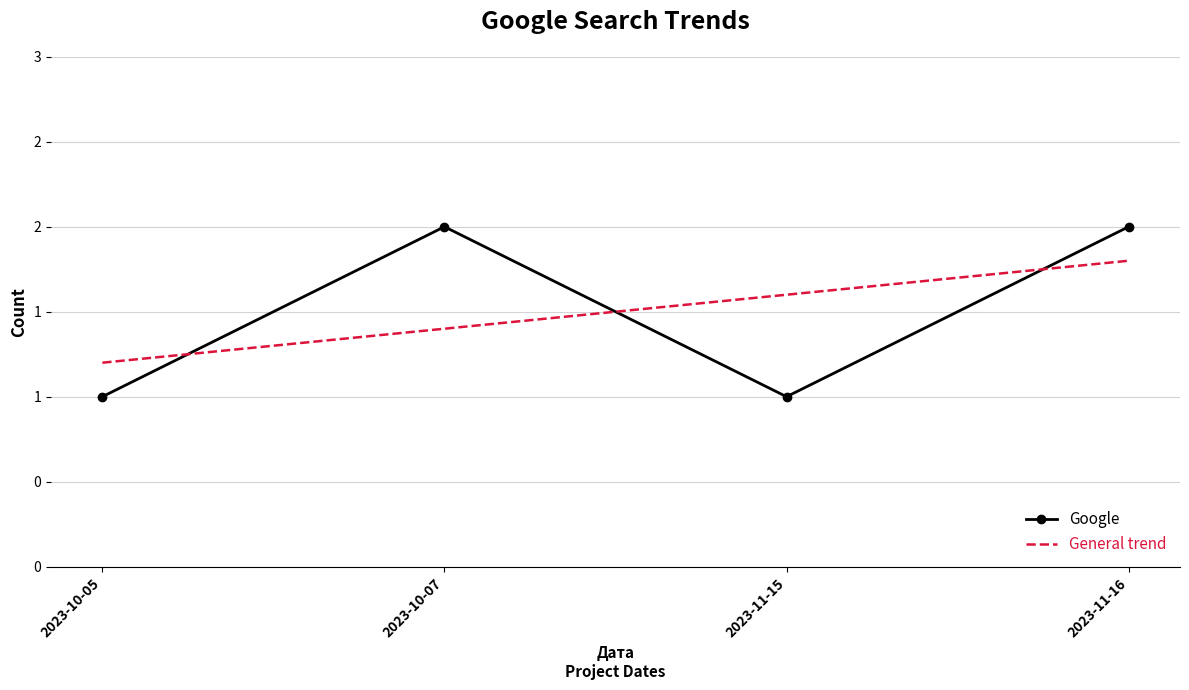

How many lines are shown in the chart?

1